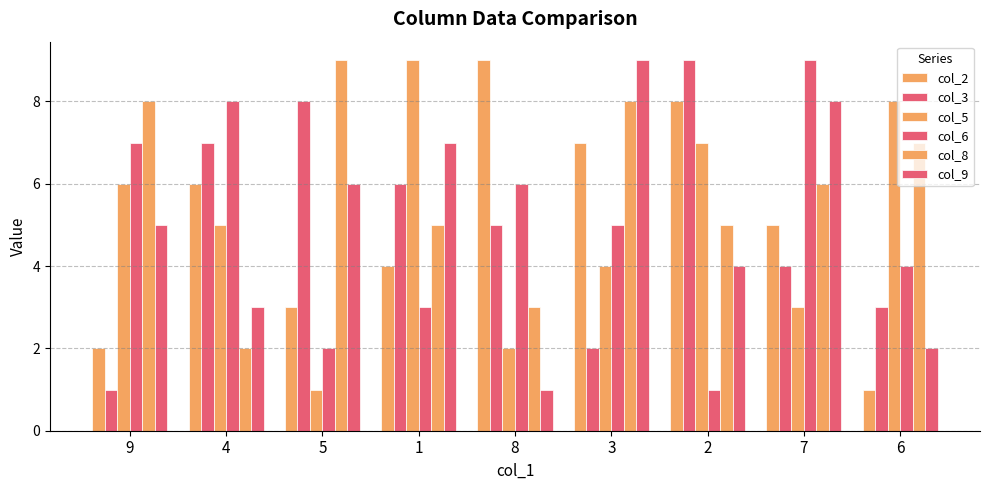

How many series are shown in this chart?

6